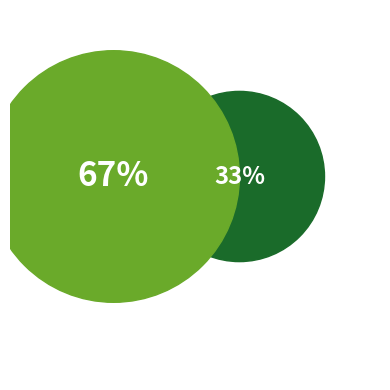

Which slice represents more than half of the pie?

Жіноча